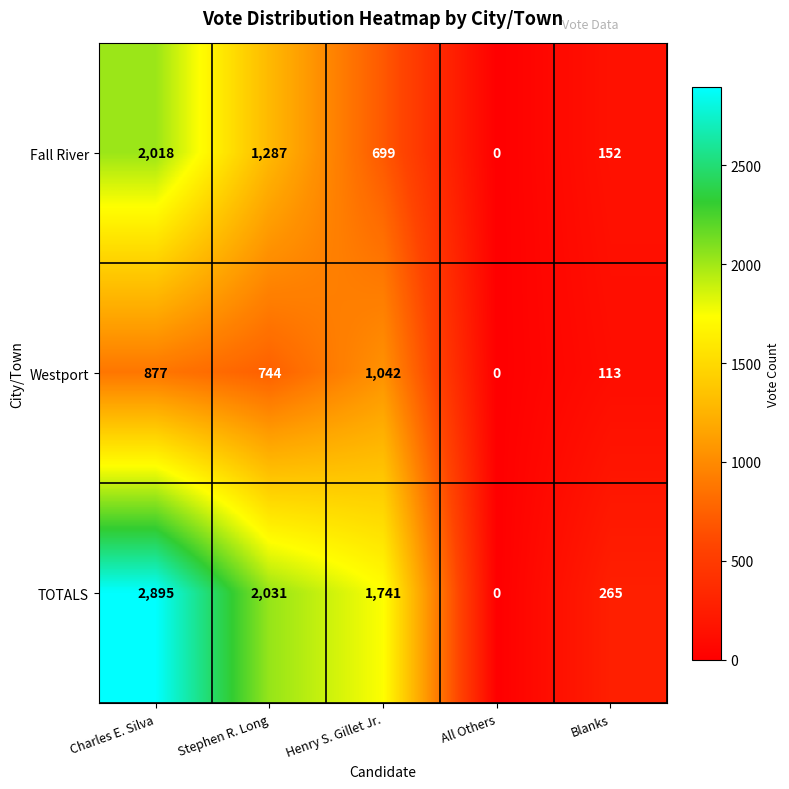

Reading right to left, extract all data points from this chart.

Fall River: 152	0	699	1287	2018
Westport: 113	0	1042	744	877
TOTALS: 265	0	1741	2031	2895